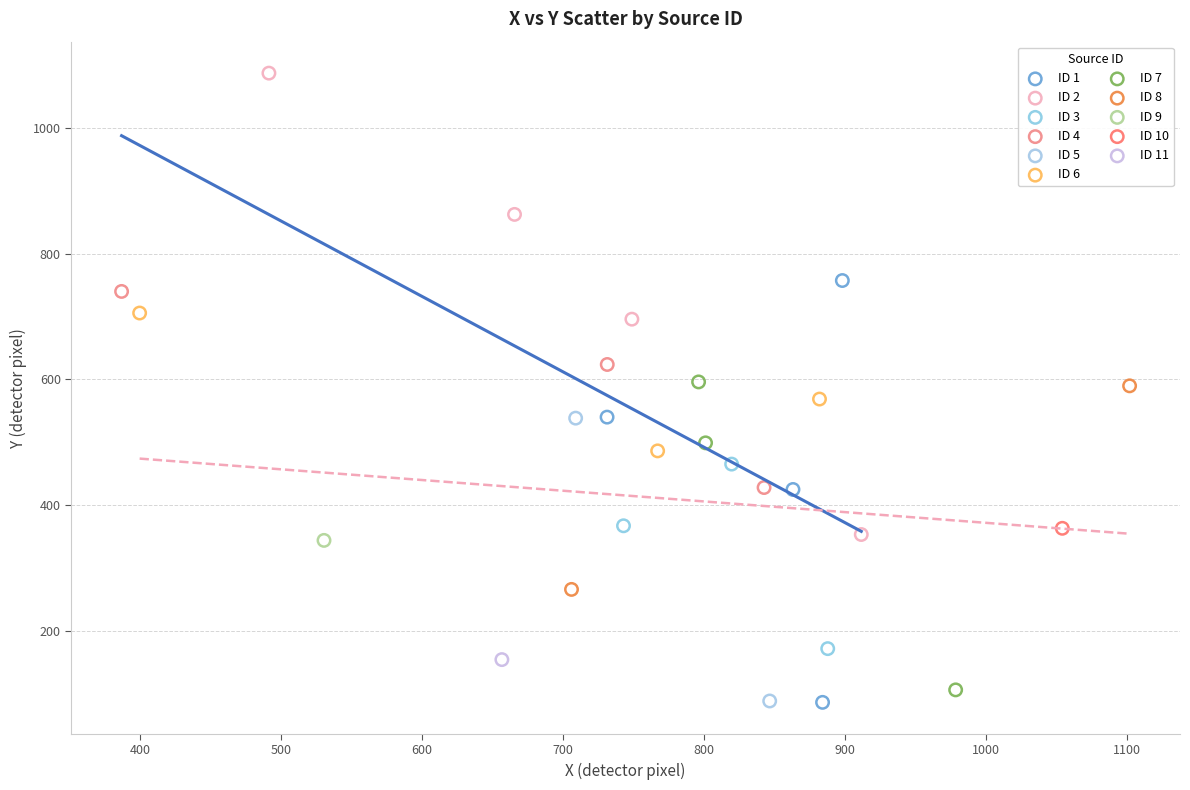

What are all the series names shown in the legend?

ID 1, ID 2, ID 3, ID 4, ID 5, ID 6, ID 7, ID 8, ID 9, ID 10, ID 11